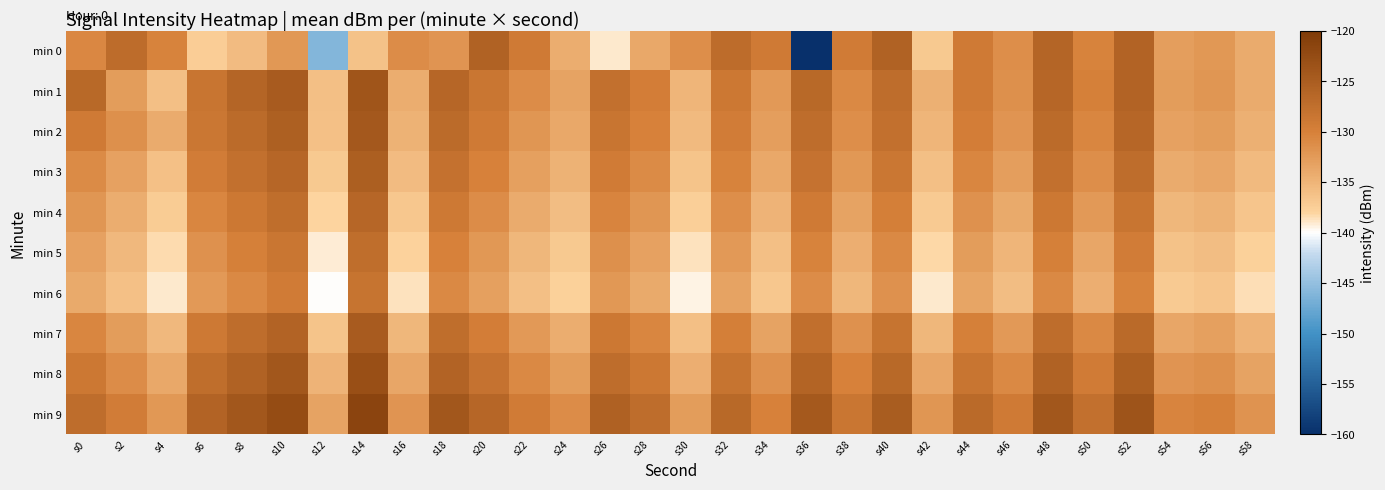

At which category is the sum across all series the highest?

s14